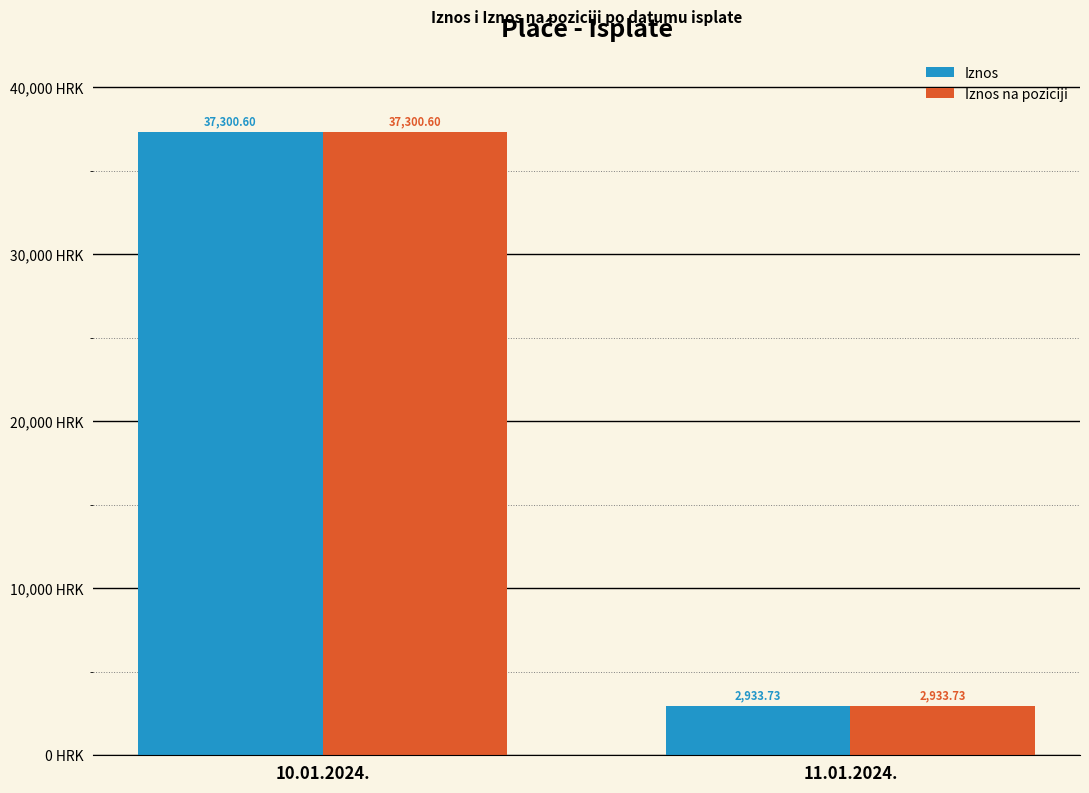

Is the value of Iznos na poziciji at 11.01.2024. greater than the value of Iznos at 10.01.2024.?

No